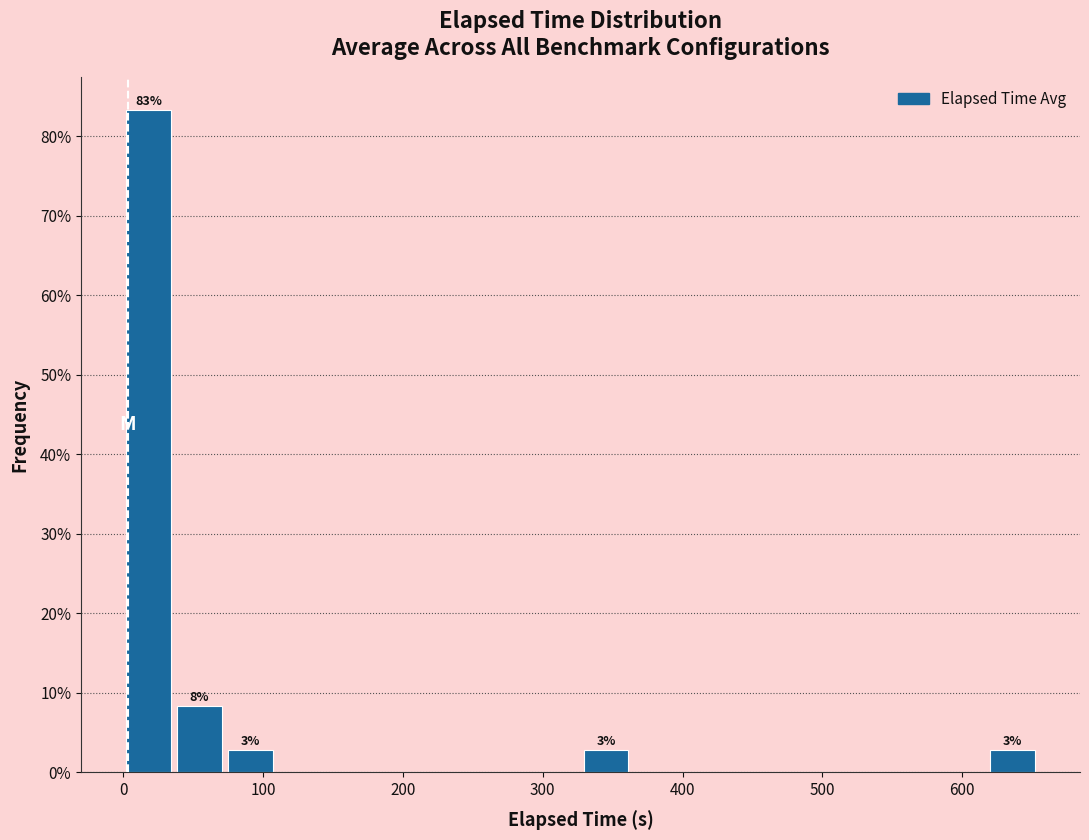

Read against the x-axis, roughly where is the centre of the tallest bar?

20